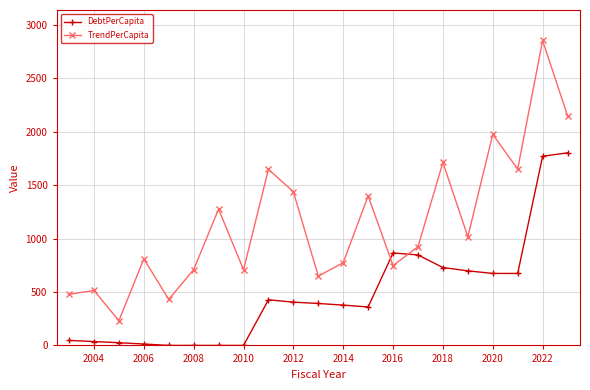

Does the chart display data point markers on the line(s)?

Yes